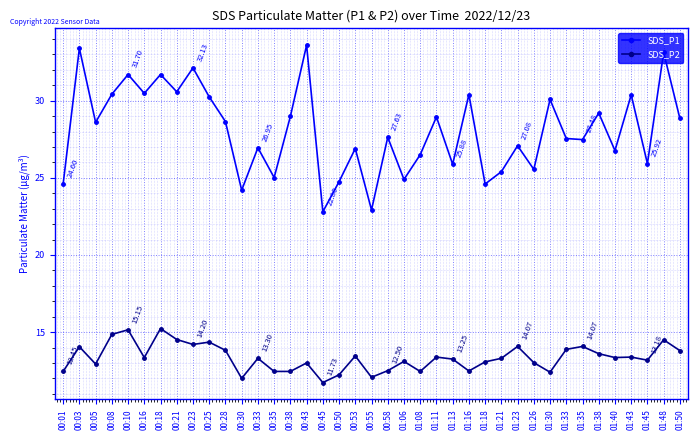

Is the value of SDS_P2 at 00:38 greater than the value of SDS_P1 at 01:43?

No